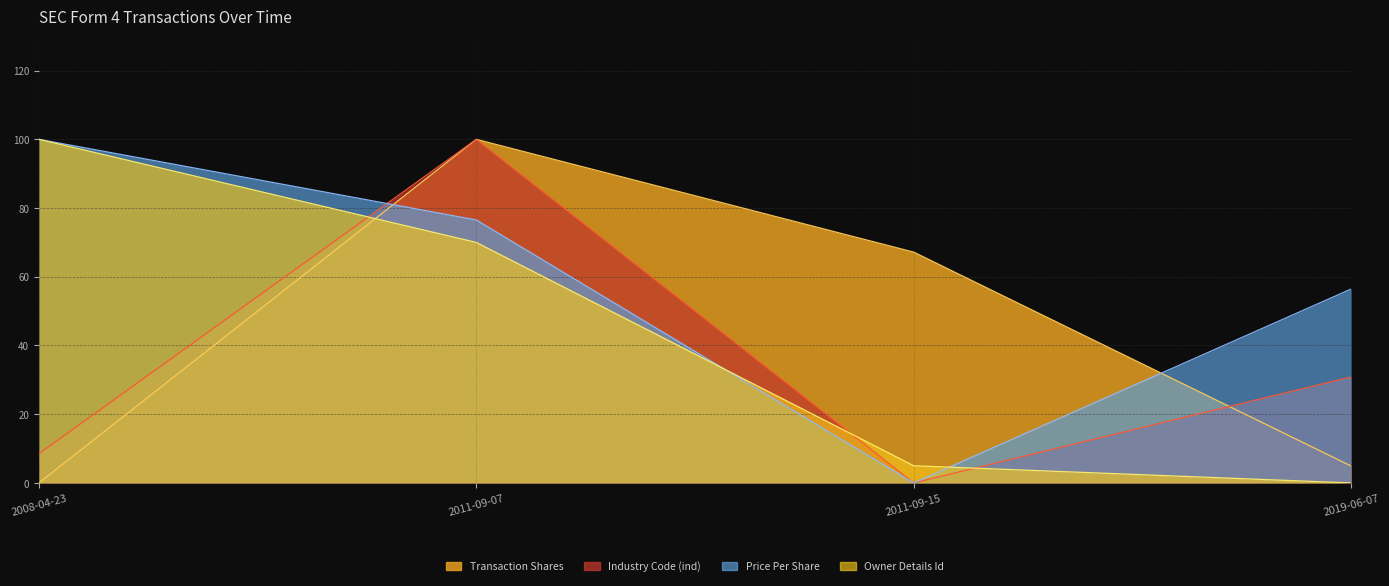

What is the total value across all series at 2019-06-07?

92.2